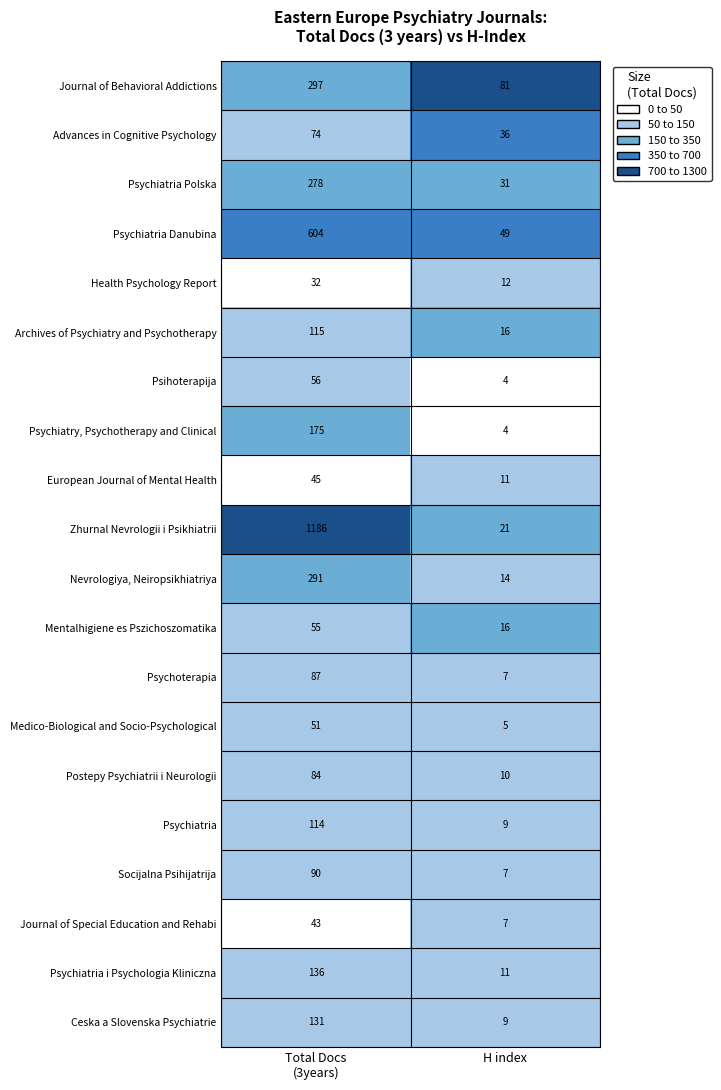

Rank the series by their maximum value, from highest to lowest.

Zhurnal Nevrologii i Psikhiatrii, Psychiatria Danubina, Journal of Behavioral Addictions, Nevrologiya, Neiropsikhiatriya, Psychiatria Polska, Psychiatry, Psychotherapy and Clinical, Psychiatria i Psychologia Kliniczna, Ceska a Slovenska Psychiatrie, Archives of Psychiatry and Psychotherapy, Psychiatria, Socijalna Psihijatrija, Psychoterapia, Postepy Psychiatrii i Neurologii, Advances in Cognitive Psychology, Psihoterapija, Mentalhigiene es Pszichoszomatika, Medico-Biological and Socio-Psychological, European Journal of Mental Health, Journal of Special Education and Rehabi, Health Psychology Report